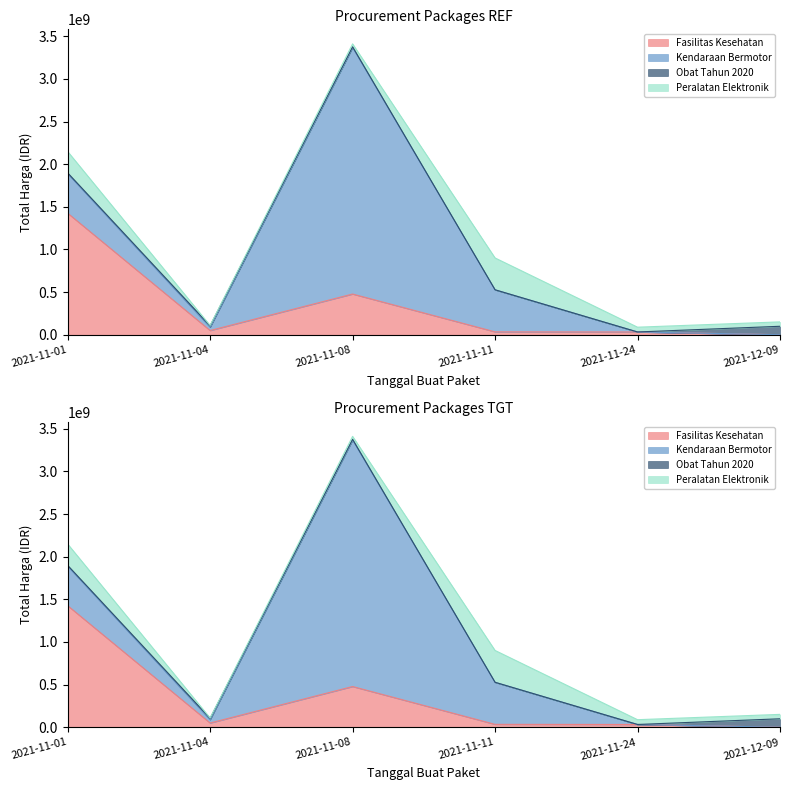

Where is Fasilitas Kesehatan nearest to the value 713222887?

2021-11-08